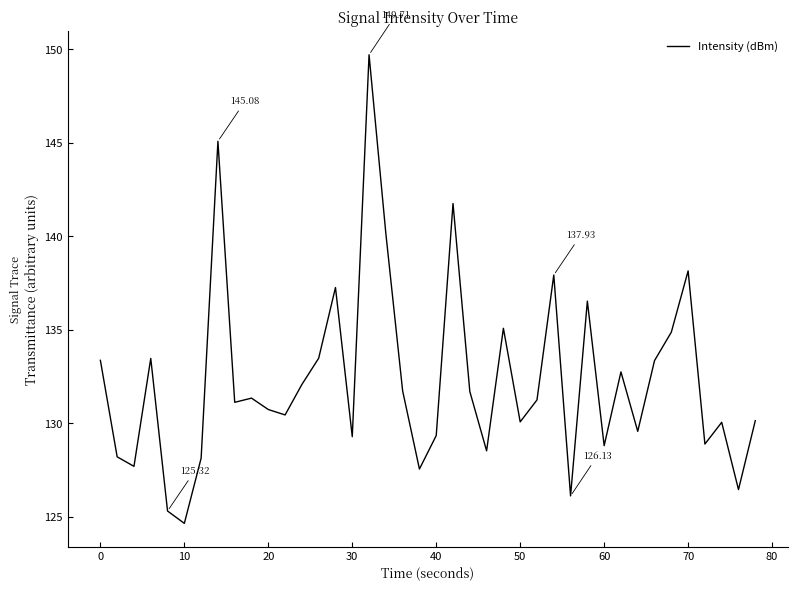

How many values are below 131?

19